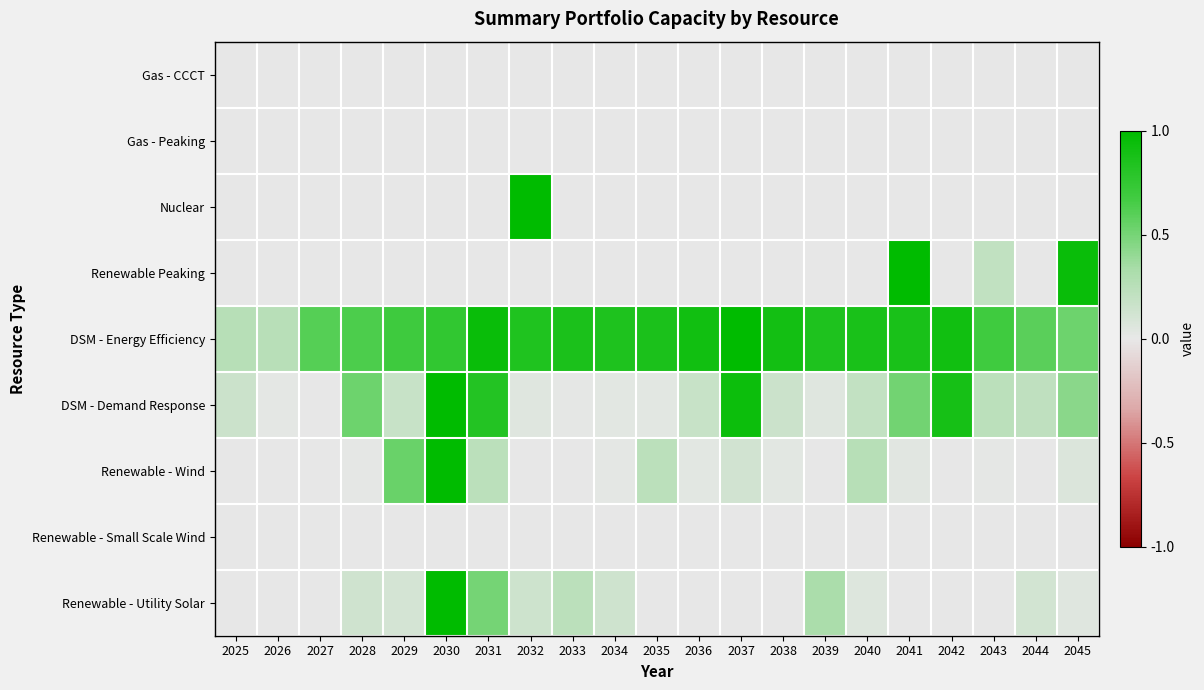

Reading left to right, list all the values displayed in this chart.

Gas - CCCT: 2025=0.0	2026=0.0	2027=0.0	2028=0.0	2029=0.0	2030=0.0	2031=0.0	2032=0.0	2033=0.0	2034=0.0	2035=0.0	2036=0.0	2037=0.0	2038=0.0	2039=0.0	2040=0.0	2041=0.0	2042=0.0	2043=0.0	2044=0.0	2045=0.0
Gas - Peaking: 2025=0.0	2026=0.0	2027=0.0	2028=0.0	2029=0.0	2030=0.0	2031=0.0	2032=0.0	2033=0.0	2034=0.0	2035=0.0	2036=0.0	2037=0.0	2038=0.0	2039=0.0	2040=0.0	2041=0.0	2042=0.0	2043=0.0	2044=0.0	2045=0.0
Nuclear: 2025=0.0	2026=0.0	2027=0.0	2028=0.0	2029=0.0	2030=0.0	2031=0.0	2032=1.0	2033=0.0	2034=0.0	2035=0.0	2036=0.0	2037=0.0	2038=0.0	2039=0.0	2040=0.0	2041=0.0	2042=0.0	2043=0.0	2044=0.0	2045=0.0
Renewable Peaking: 2025=0.0	2026=0.0	2027=0.0	2028=0.0	2029=0.0	2030=0.0	2031=0.0	2032=0.0	2033=0.0	2034=0.0	2035=0.0	2036=0.0	2037=0.0	2038=0.0	2039=0.0	2040=0.0	2041=1.0	2042=0.0	2043=0.2	2044=0.0	2045=0.9
DSM - Energy Efficiency: 2025=0.3	2026=0.3	2027=0.6	2028=0.6	2029=0.7	2030=0.8	2031=0.9	2032=0.8	2033=0.9	2034=0.9	2035=0.9	2036=0.9	2037=1.0	2038=0.9	2039=0.8	2040=0.9	2041=0.9	2042=0.9	2043=0.7	2044=0.6	2045=0.5
DSM - Demand Response: 2025=0.1	2026=0.0	2027=0.0	2028=0.5	2029=0.2	2030=1.0	2031=0.8	2032=0.0	2033=0.0	2034=0.0	2035=0.0	2036=0.2	2037=0.9	2038=0.1	2039=0.0	2040=0.2	2041=0.5	2042=0.9	2043=0.2	2044=0.2	2045=0.4
Renewable - Wind: 2025=0.0	2026=0.0	2027=0.0	2028=0.0	2029=0.5	2030=1.0	2031=0.2	2032=0.0	2033=0.0	2034=0.0	2035=0.2	2036=0.0	2037=0.1	2038=0.0	2039=0.0	2040=0.3	2041=0.0	2042=0.0	2043=0.0	2044=0.0	2045=0.1
Renewable - Small Scale Wind: 2025=0.0	2026=0.0	2027=0.0	2028=0.0	2029=0.0	2030=0.0	2031=0.0	2032=0.0	2033=0.0	2034=0.0	2035=0.0	2036=0.0	2037=0.0	2038=0.0	2039=0.0	2040=0.0	2041=0.0	2042=0.0	2043=0.0	2044=0.0	2045=0.0
Renewable - Utility Solar: 2025=0.0	2026=0.0	2027=0.0	2028=0.1	2029=0.1	2030=1.0	2031=0.5	2032=0.1	2033=0.2	2034=0.1	2035=0.0	2036=0.0	2037=0.0	2038=0.0	2039=0.3	2040=0.1	2041=0.0	2042=0.0	2043=0.0	2044=0.1	2045=0.0